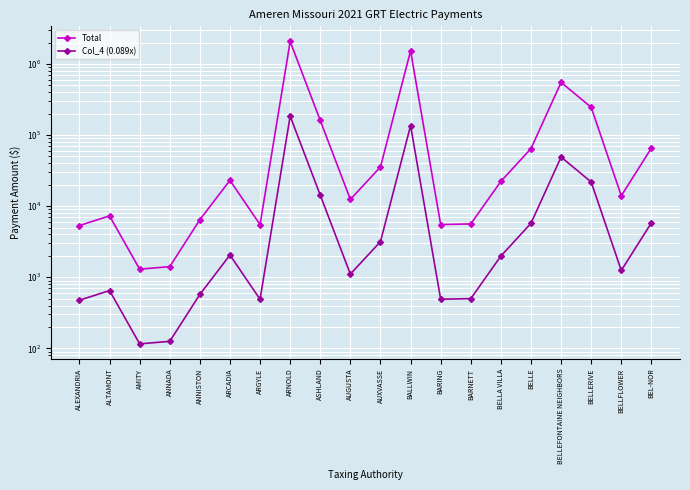

What are all the series names shown in the legend?

Total, Col_4 (0.089x)